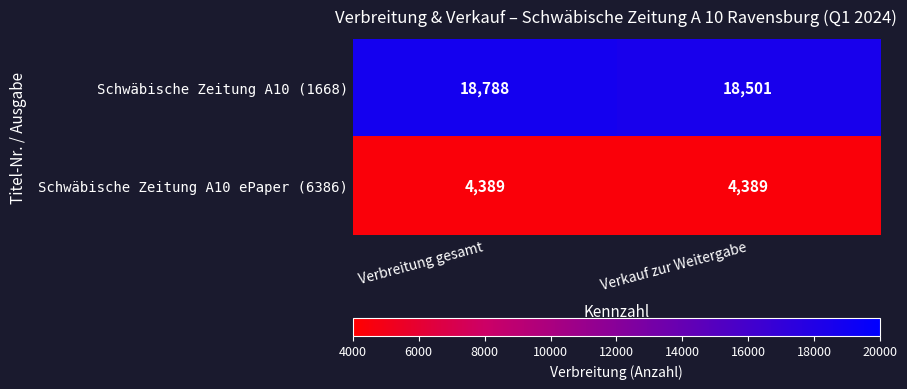

At which category is the sum across all series the highest?

Verbreitung gesamt